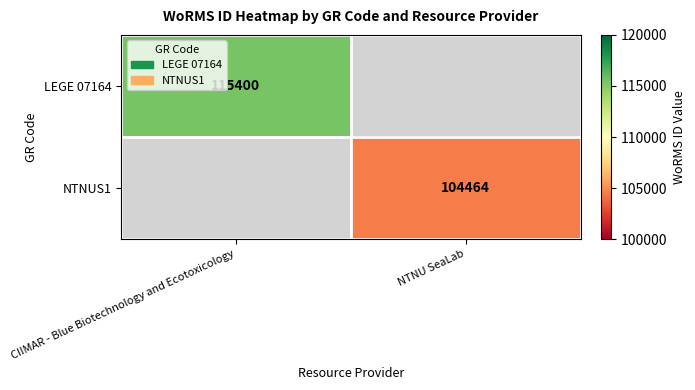

True or false: LEGE 07164 has a value of 190289 at CIIMAR - Blue Biotechnology and Ecotoxicology.

False